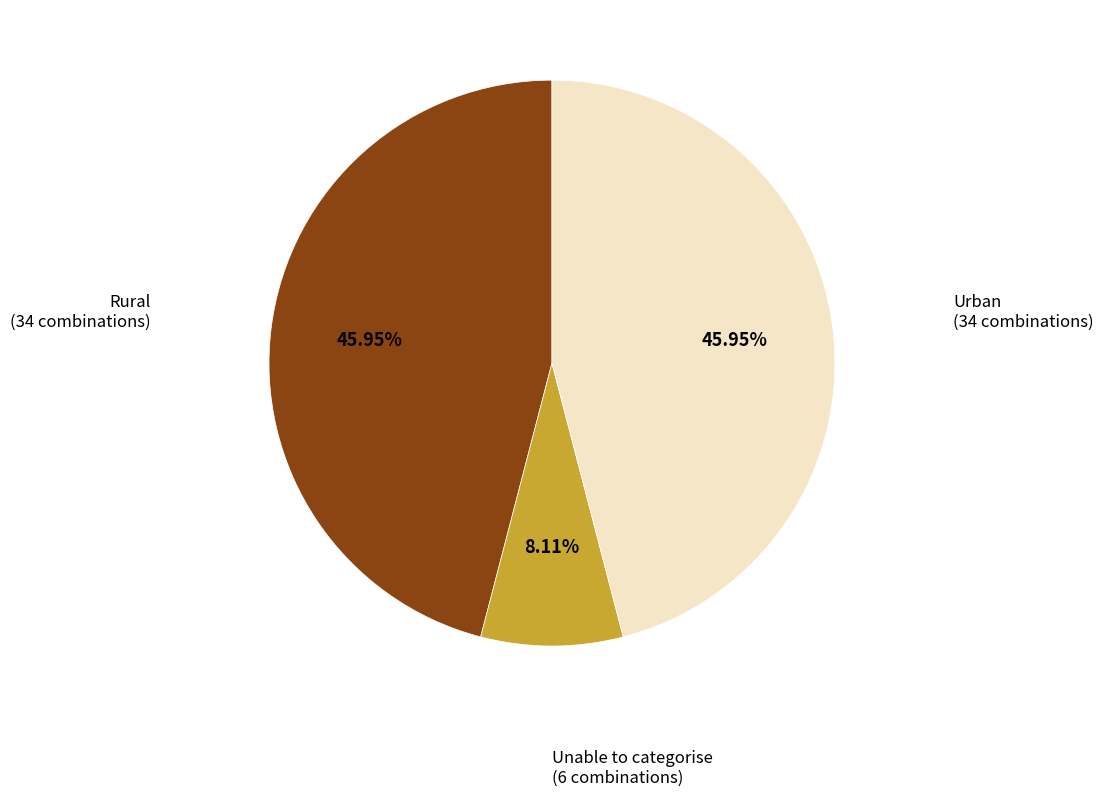

How many slices are in this pie chart?

3